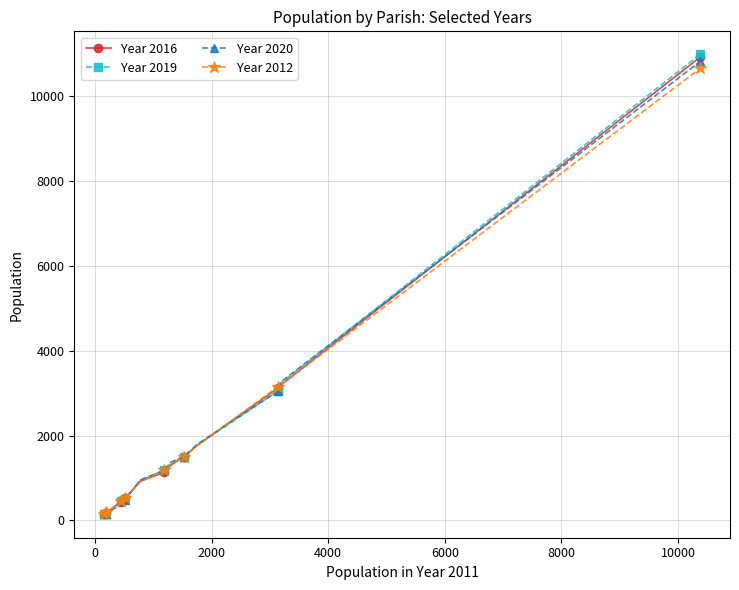

Count the number of categories in the chart.

15